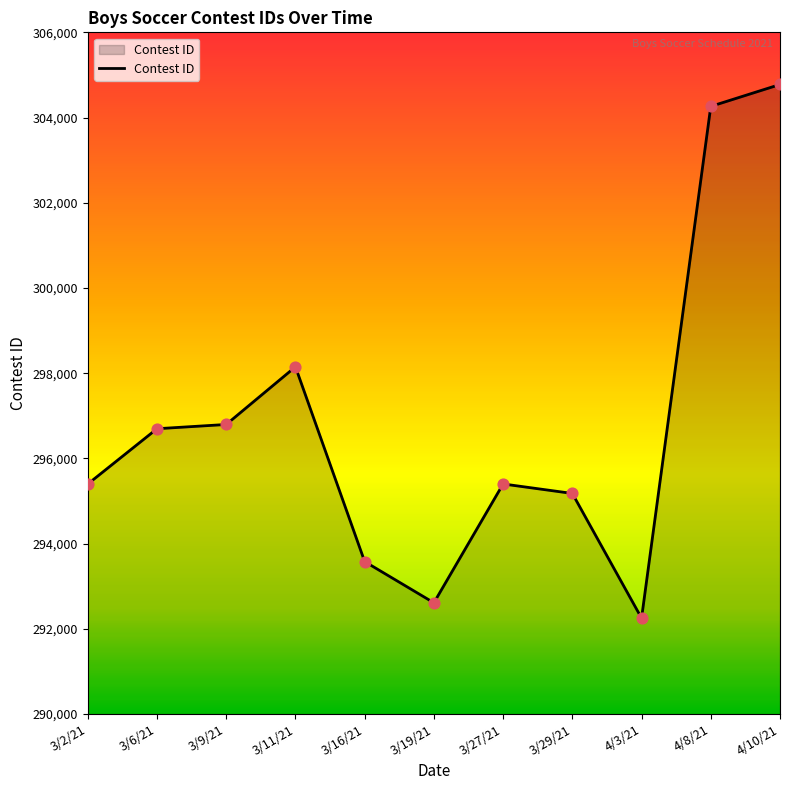

Approximately how many times larger is the value at 4/10/21 compared to 3/16/21?

1.0